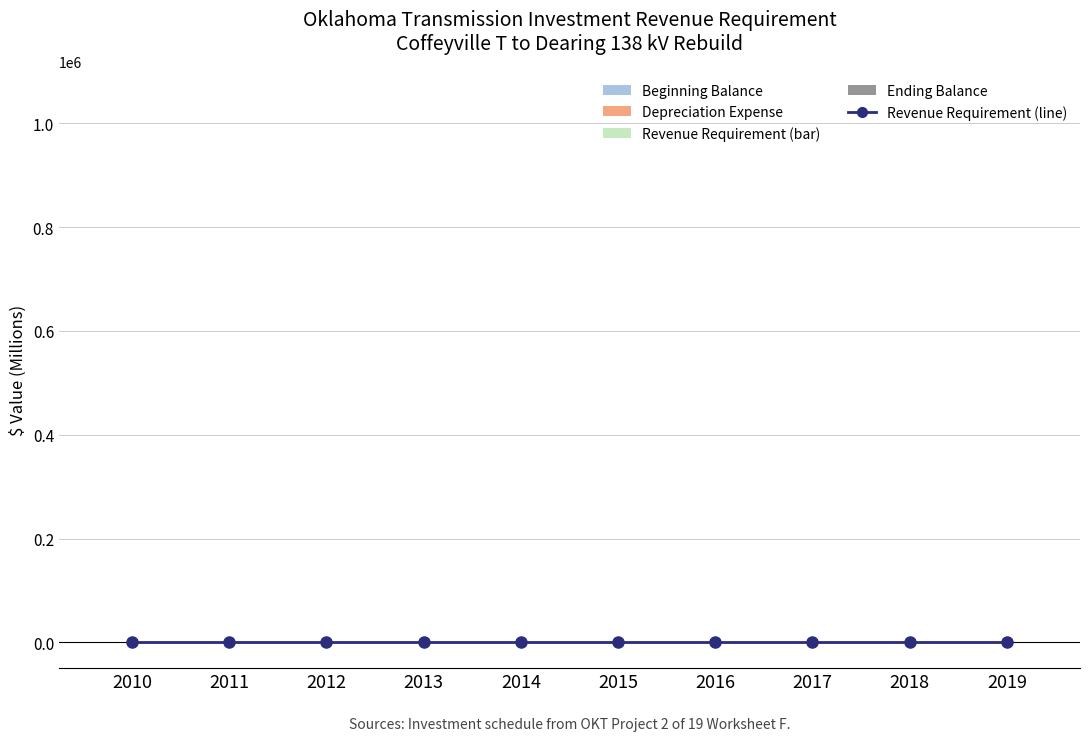

What is the difference between the maximum and minimum values in the Beginning Balance series?

0.2